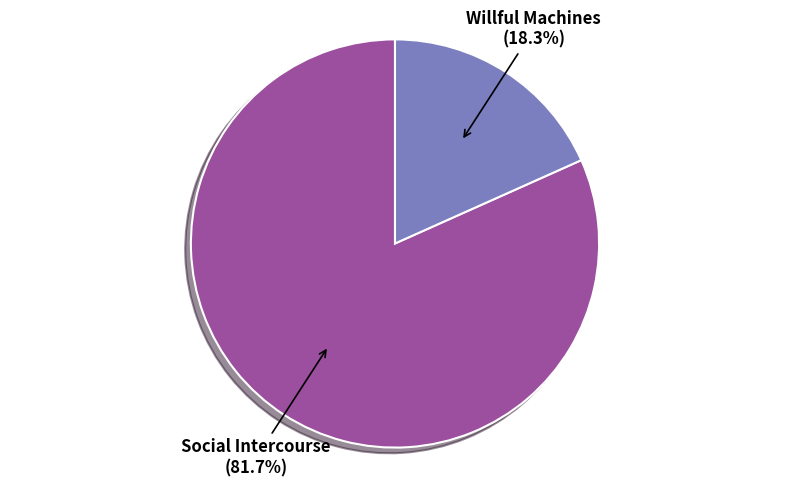

Which slice is the largest?

Social Intercourse